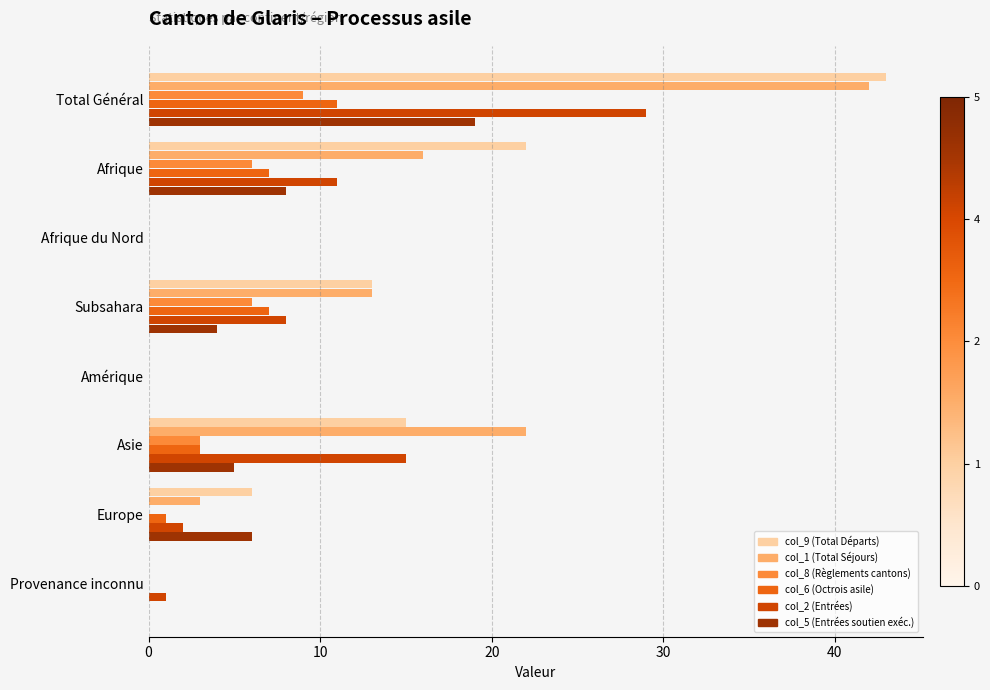

Is the value of col_6 (Octrois asile) at Europe greater than the value of col_5 (Entrées soutien exéc.) at Total Général?

No